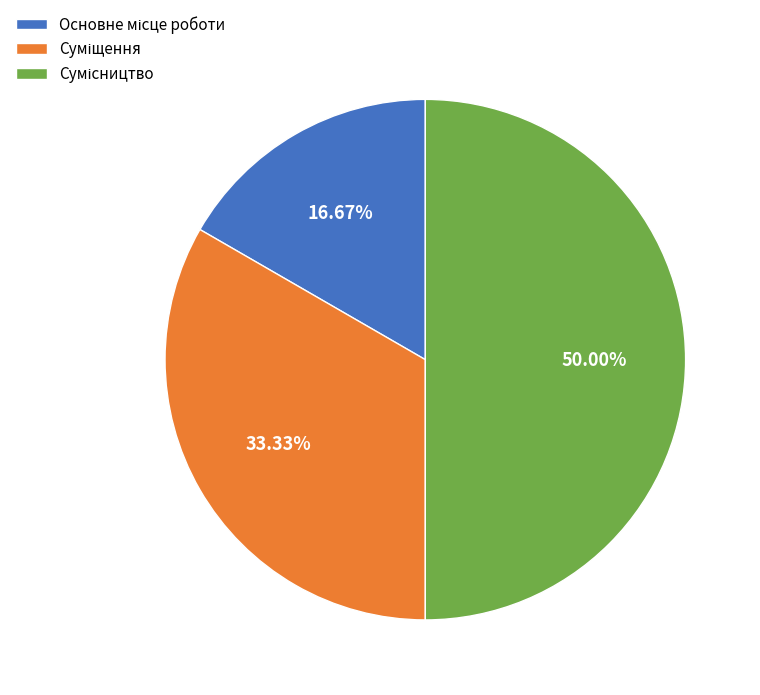

The Основне місце роботи slice represents 3% of the pie. True or false?

False